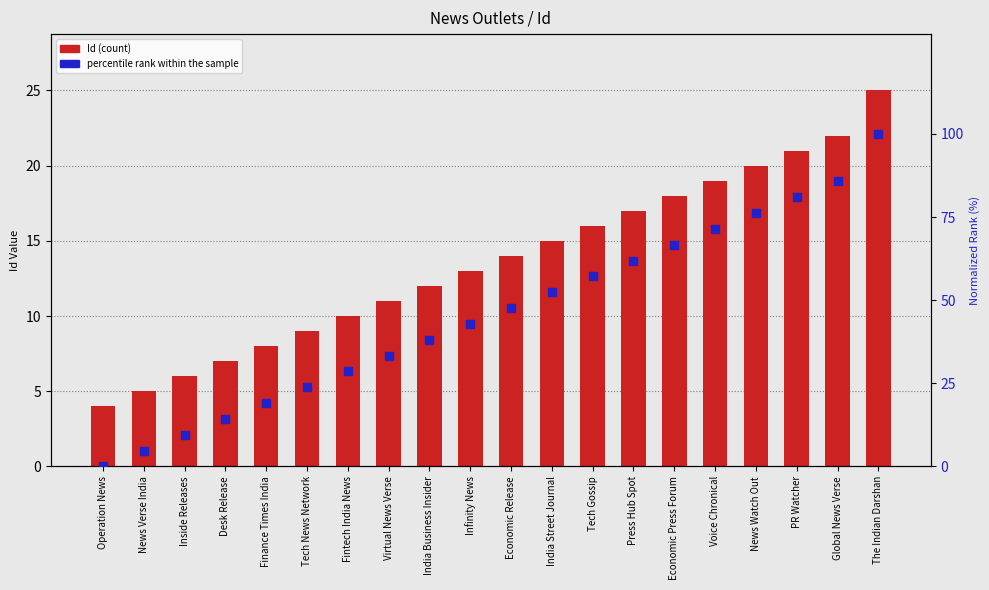

What is the total value across all series at Operation News?

4.0